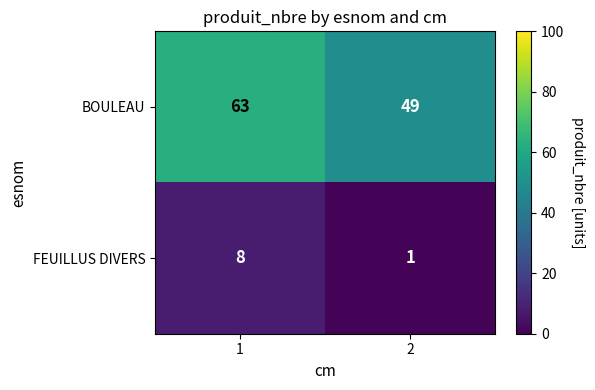

What is the minimum value shown in the chart?

1